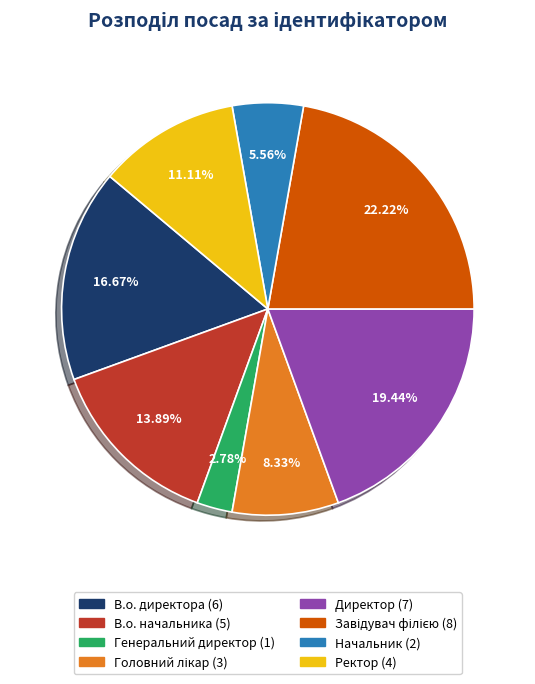

True or false: Начальник accounts for 6% of the total.

True